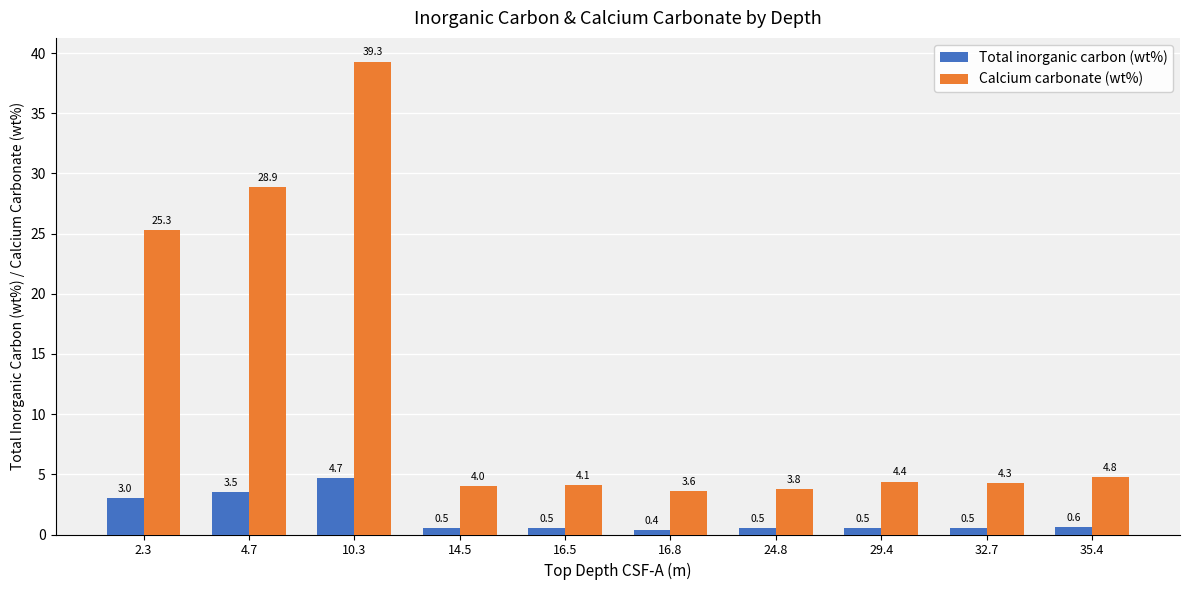

What position from the left is 16.5?

5